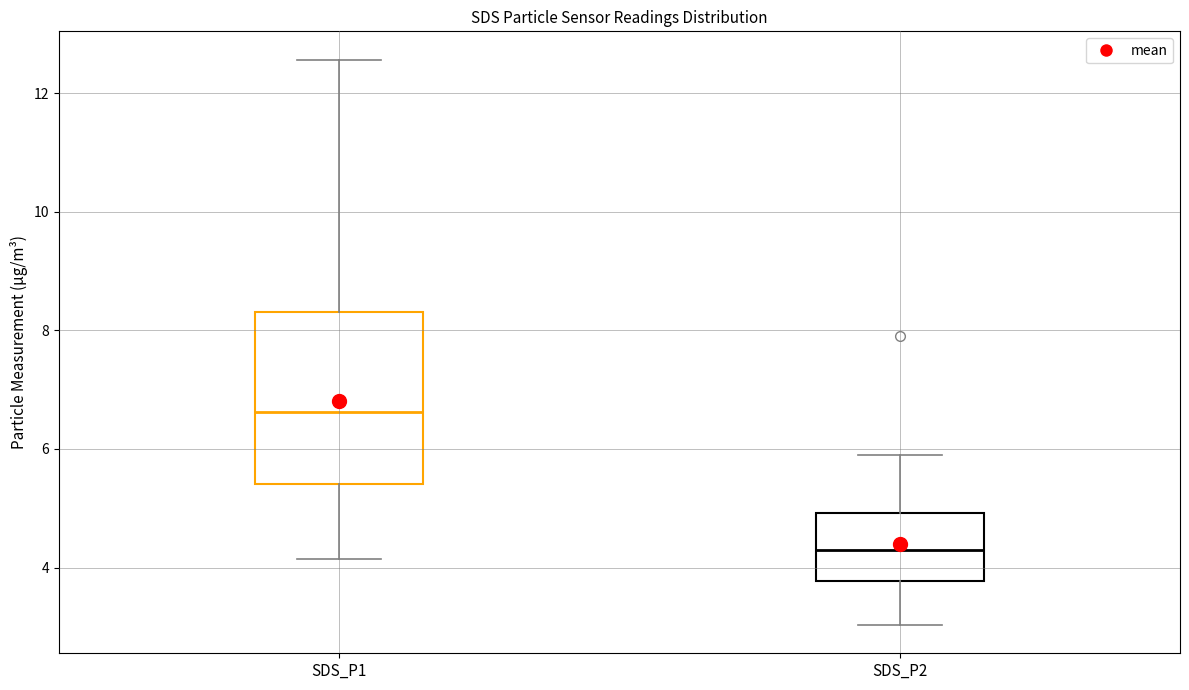

Which box has the lowest median line?

SDS_P2